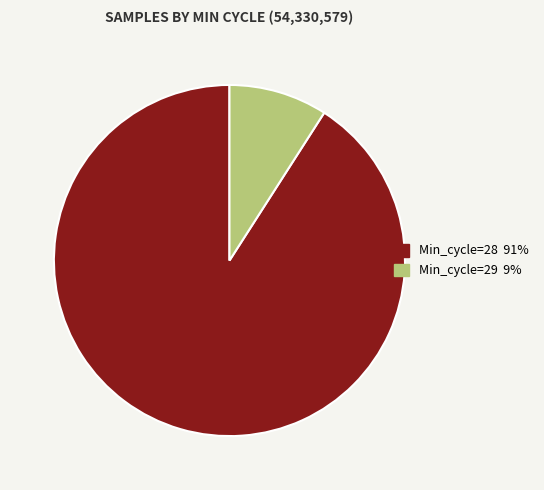

How many slices are in this pie chart?

2